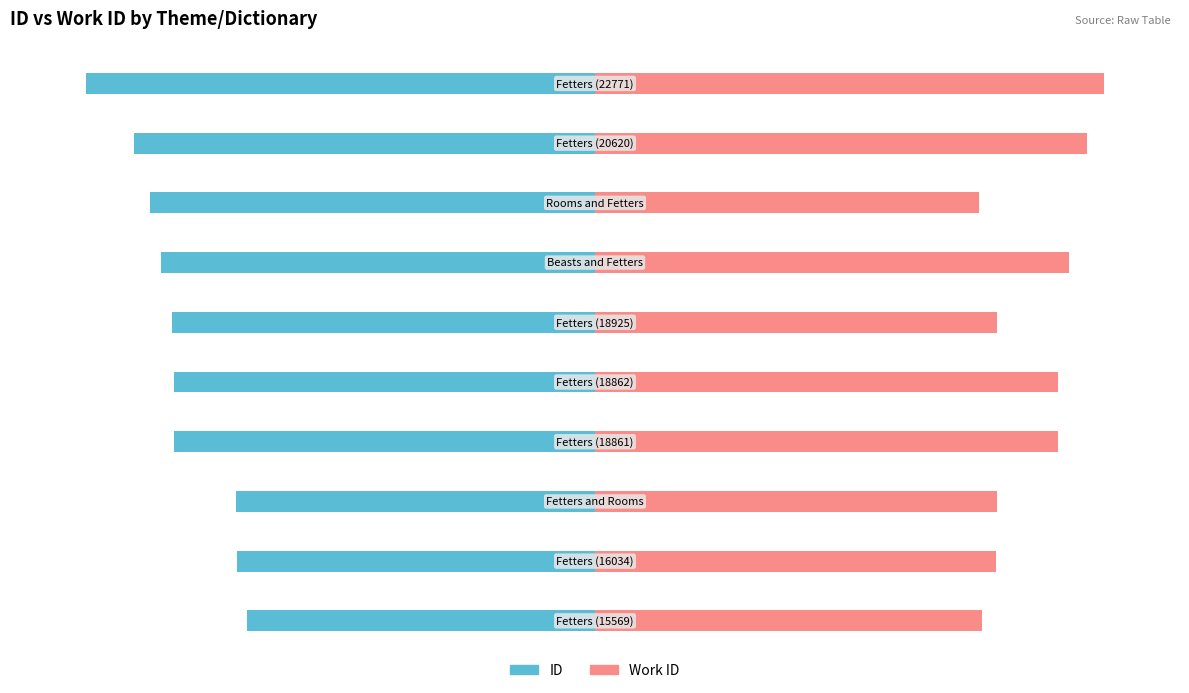

What is the greatest value displayed?

100.0